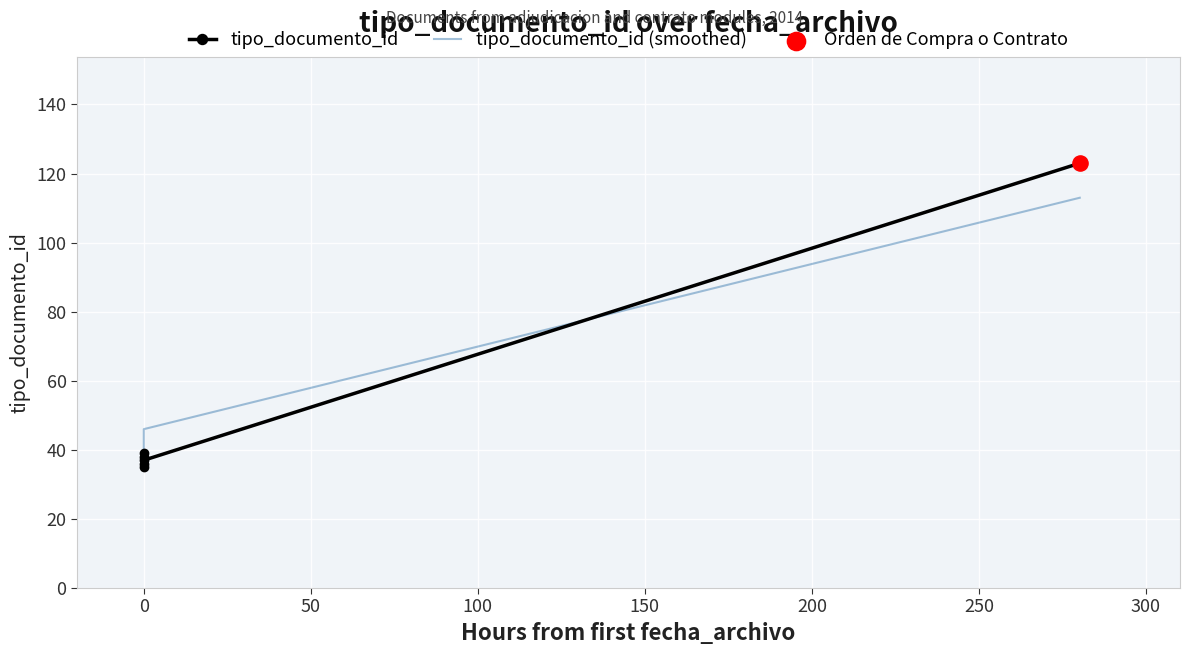

At how many categories does at least one series exceed 52?

1